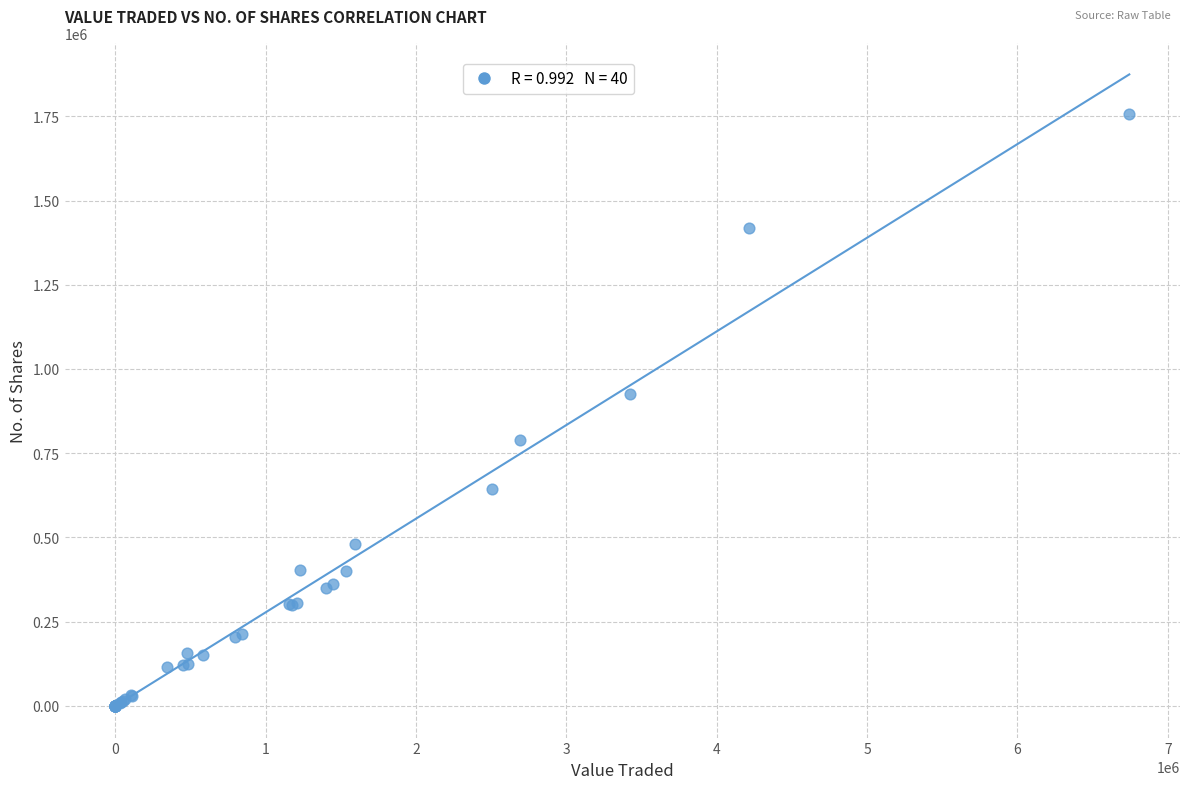

What Y value in the scatter plot is closest to 878937?

924445